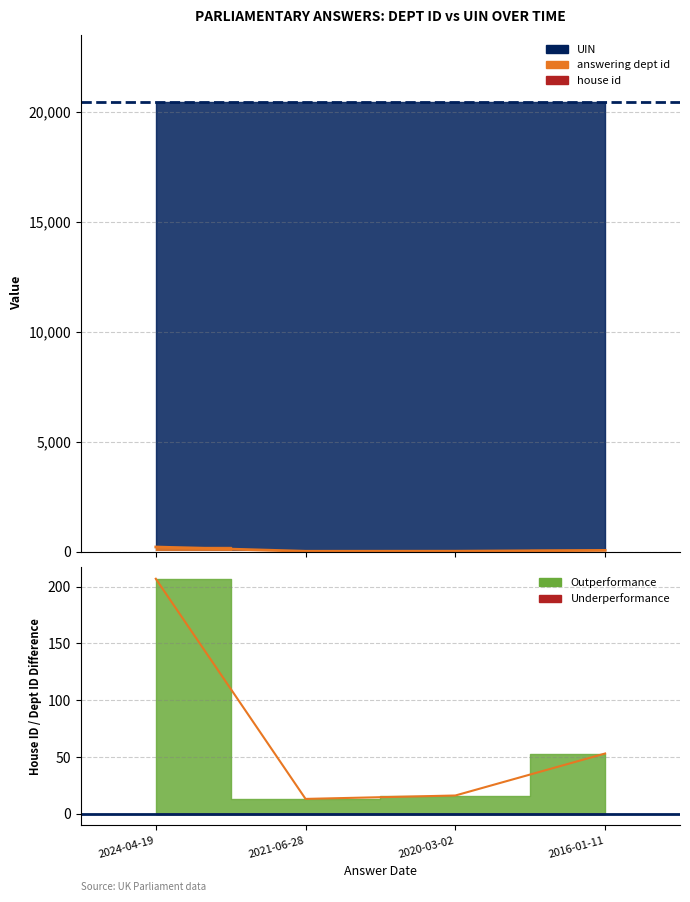

What is the label of the 3rd point from the left?

2020-03-02